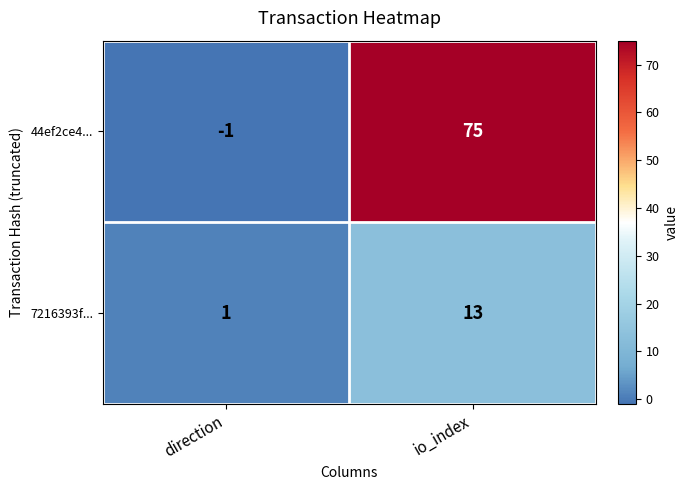

At which category is the sum across all series the highest?

io_index